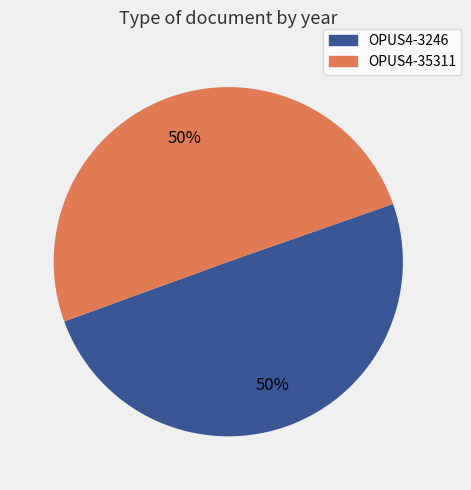

Approximately how many times larger is the value at OPUS4-3246 compared to OPUS4-35311?

1.0